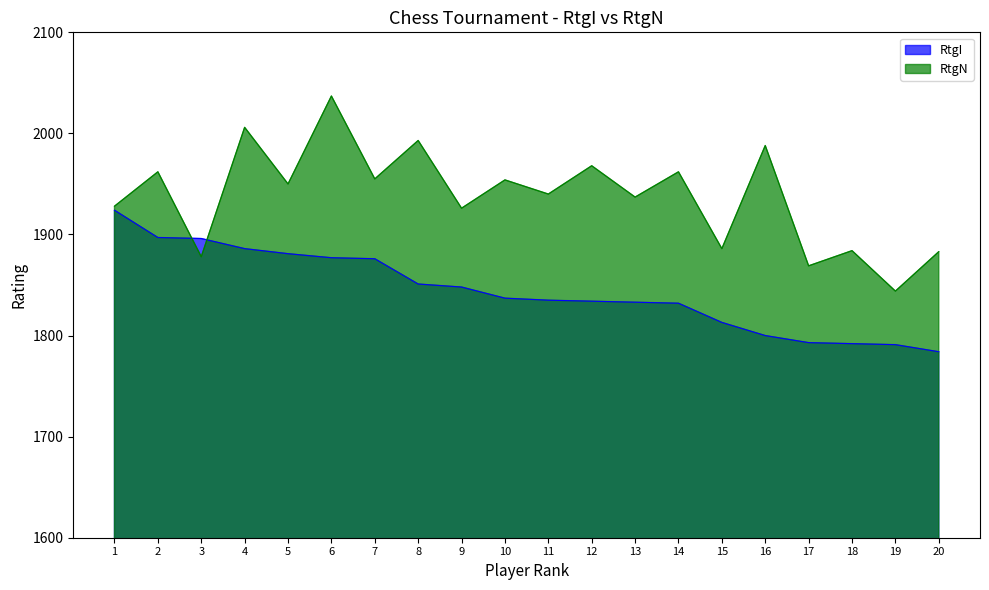

Which series has the largest range (max minus min)?

RtgN